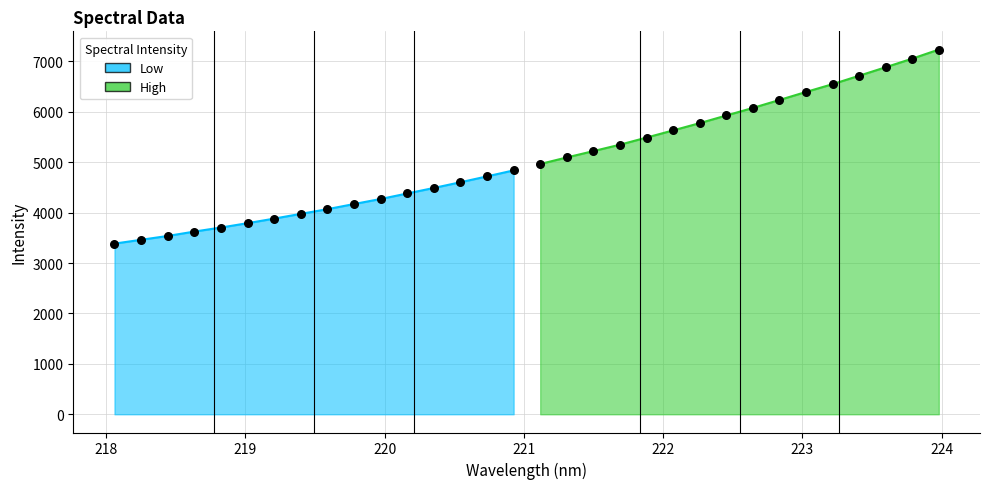

What is the change in value from 221.4993 to 223.408?

+1494.8